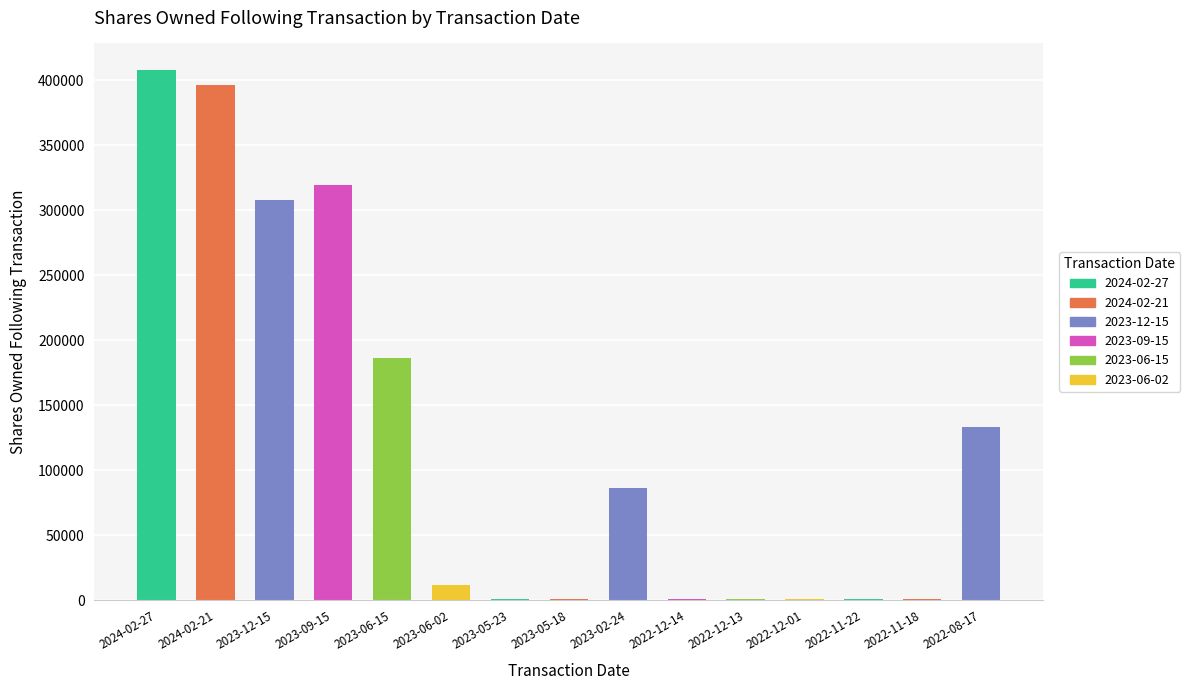

Reading left to right, transcribe all the data shown in this chart.

408092	396800	308093	319385	186509	12082	790	790	86252	790	790	790	790	790	133499